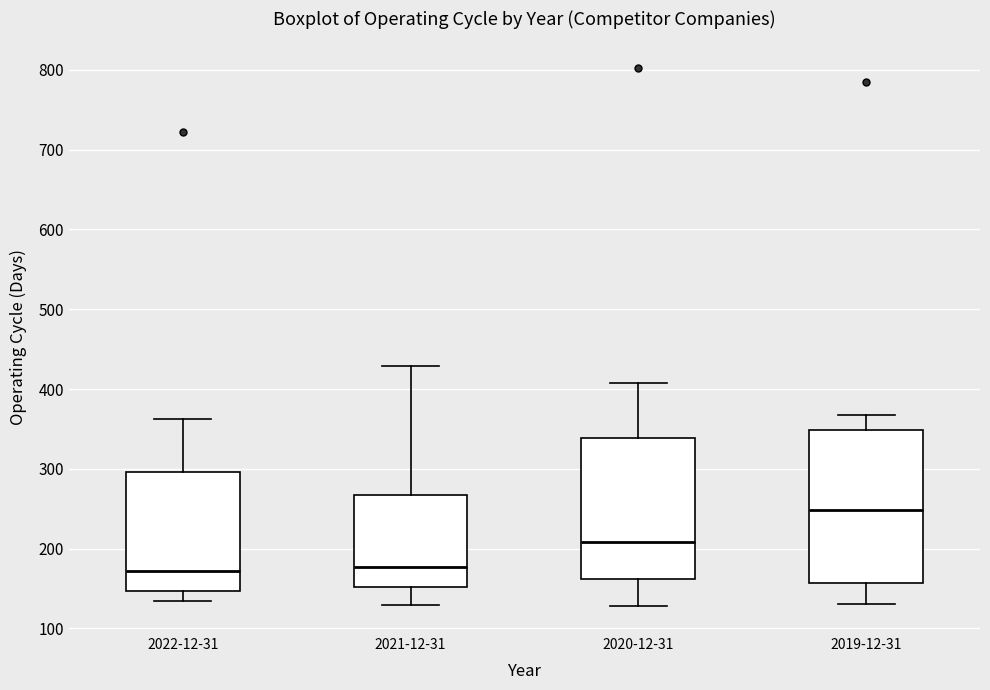

Reading left to right, transcribe this box plot: for each box, give where its median line is, the range the box spans, and where its two whiskers end, as read against the y-axis. The values are not printed on the chart, so give them approximately, as read against the axis.

2022-12-31: median 170, box 150 to 300, whiskers 140 to 360
2021-12-31: median 180, box 150 to 270, whiskers 130 to 430
2020-12-31: median 210, box 160 to 340, whiskers 130 to 410
2019-12-31: median 250, box 160 to 350, whiskers 130 to 370